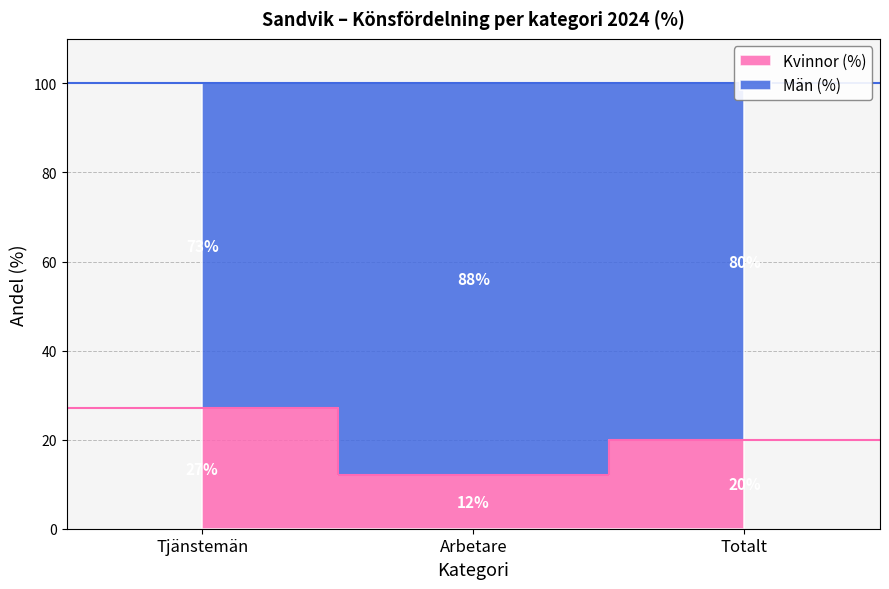

How many values in the Män (%) series exceed 80?

1